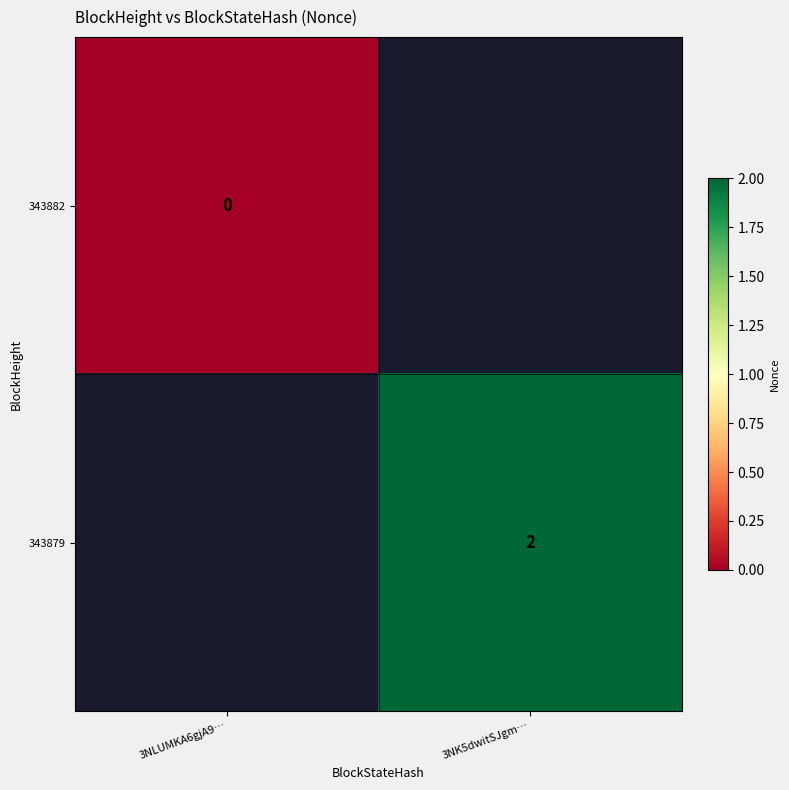

Is the value of 343882 at 3NLUMKA6gjA9… greater than the value of 343879 at 3NK5dwitSJgm…?

No